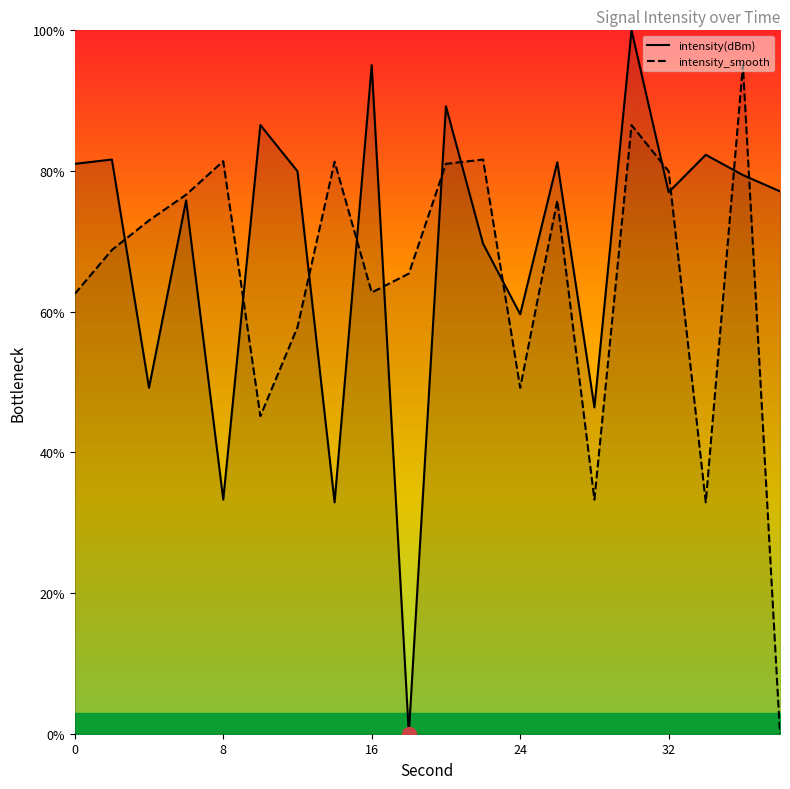

Reading left to right, transcribe all the data shown in this chart.

intensity(dBm): 0=81.0	2=81.6	4=49.2	6=75.8	8=33.3	10=86.5	12=80.0	14=32.9	16=95.0	18=0.0	20=89.2	22=69.7	24=59.6	26=81.3	28=46.4	30=100.0	32=77.0	34=82.3	36=79.4	38=77.1
intensity_smooth: 0=62.5	2=68.8	4=73.0	6=76.6	8=81.4	10=45.2	12=57.8	14=81.3	16=62.7	18=65.4	20=81.0	22=81.6	24=49.2	26=75.8	28=33.3	30=86.5	32=80.0	34=32.9	36=95.0	38=0.0